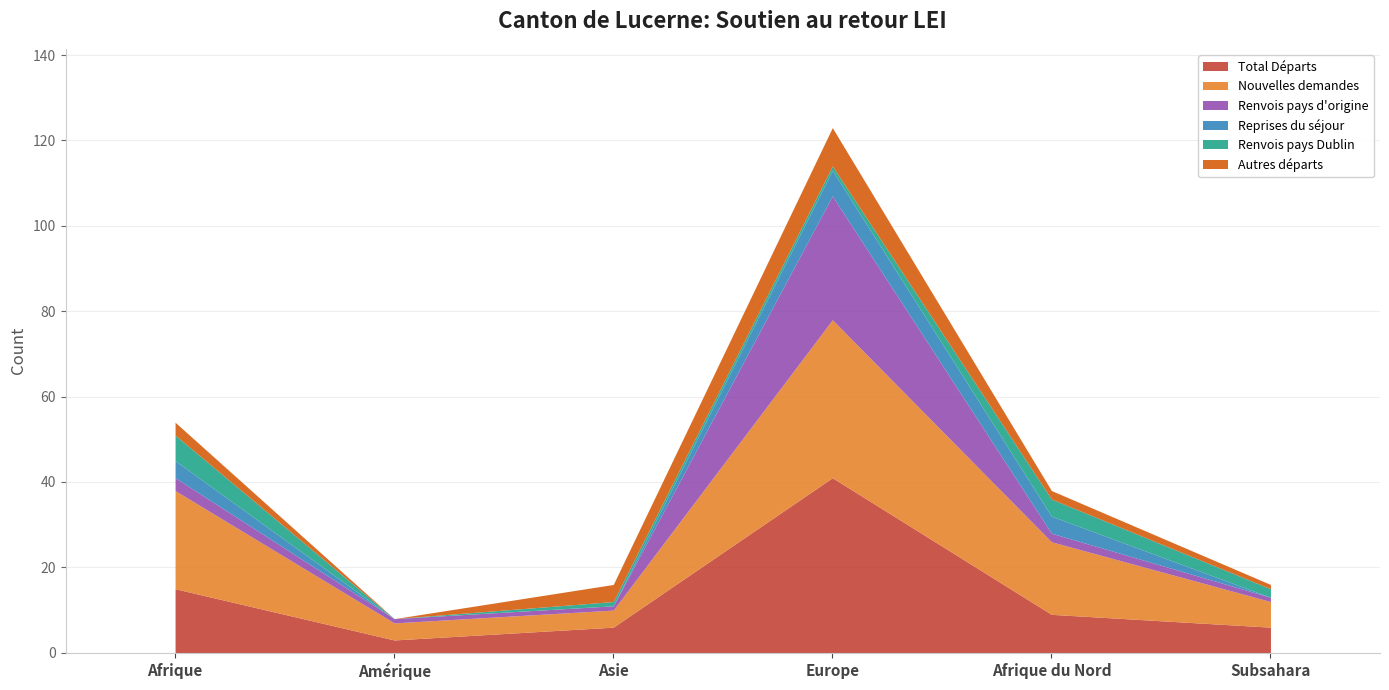

Which category has the lowest value in the Reprises du séjour series?

Amérique